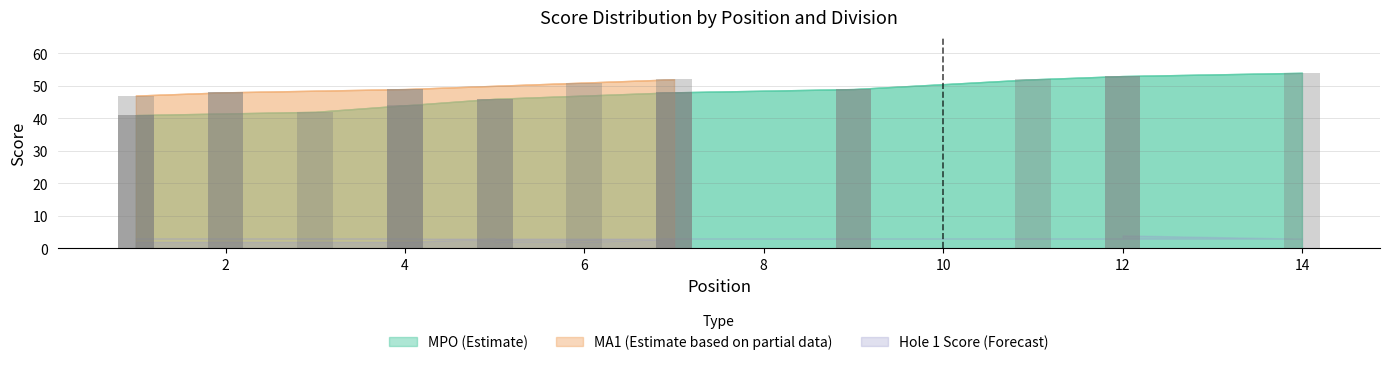

How many bars are there in each group?

3